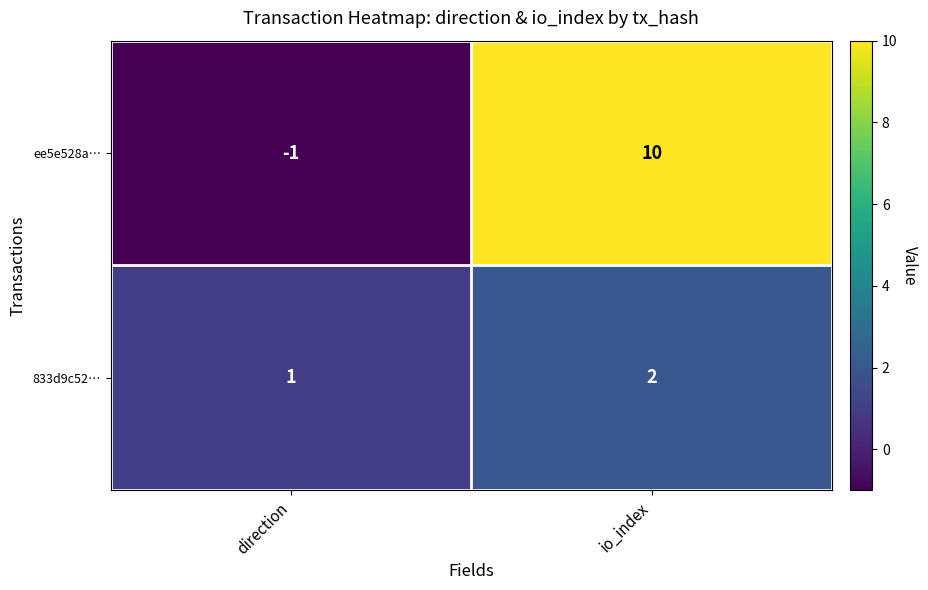

Reading left to right, what are all the values shown in this chart?

ee5e528a…: direction=-1	io_index=10
833d9c52…: direction=1	io_index=2